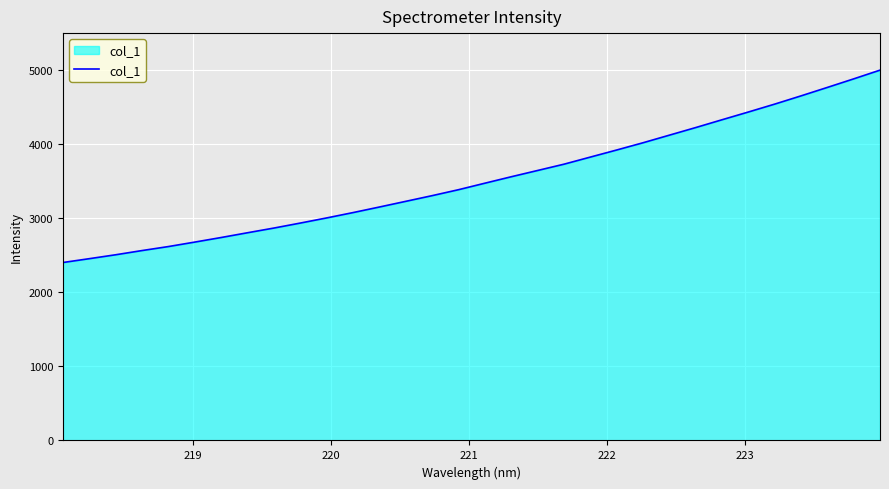

What is the minimum value shown in the chart?

2398.7